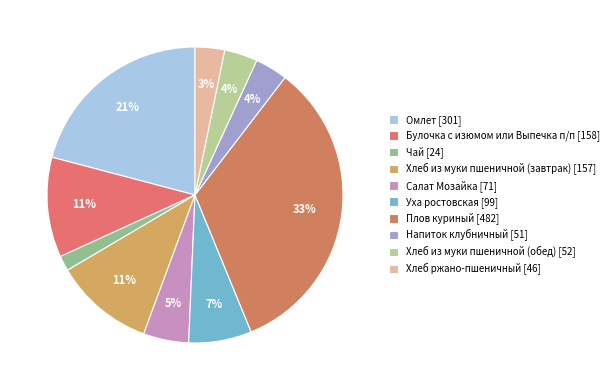

Which has a higher value, Омлет or Хлеб ржано-пшеничный?

Омлет